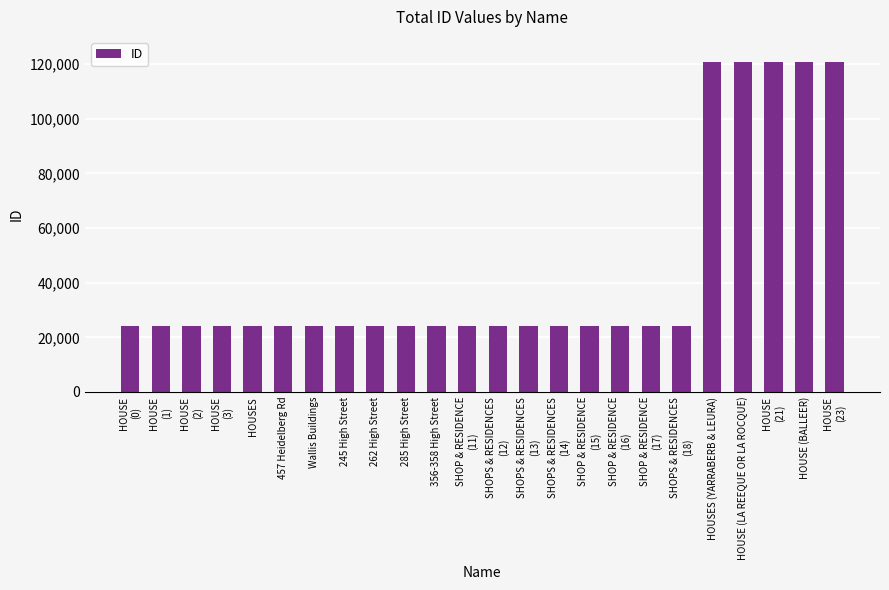

Approximately how many times larger is the value at HOUSES compared to 262 High Street?

1.0